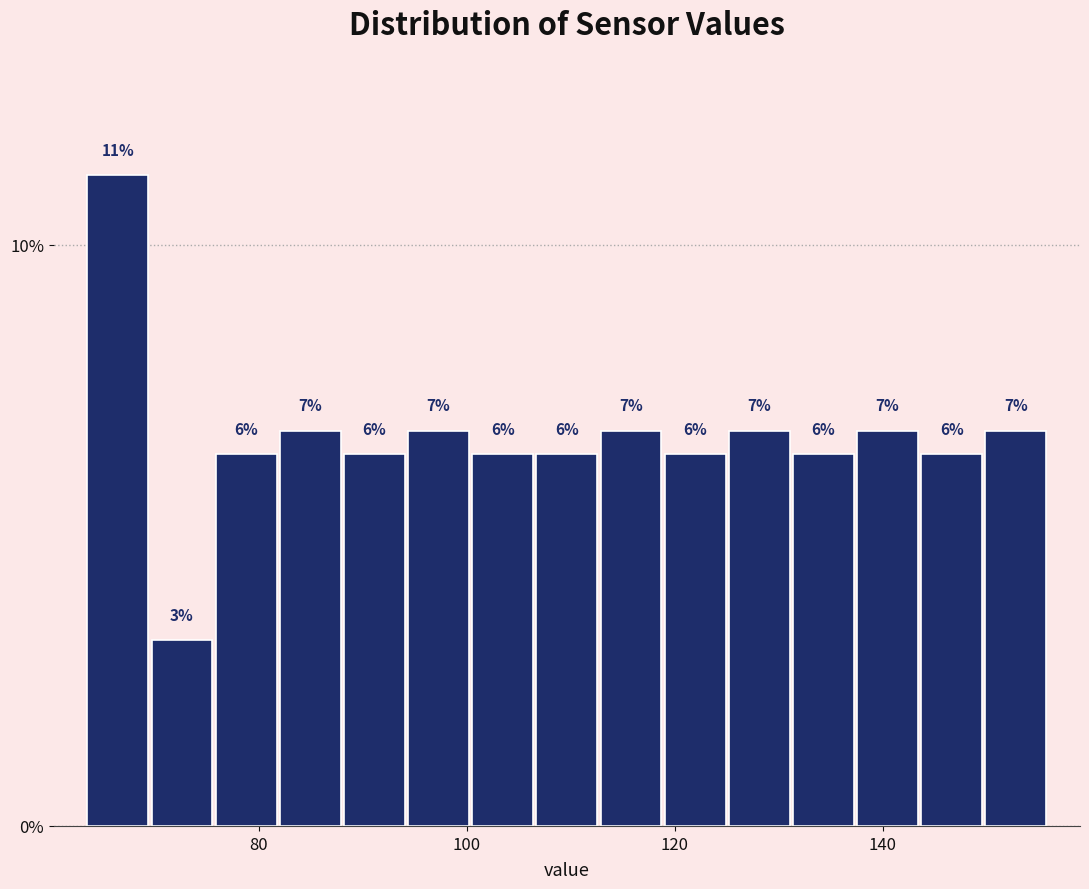

Read against the x-axis, roughly where is the centre of the tallest bar?

66